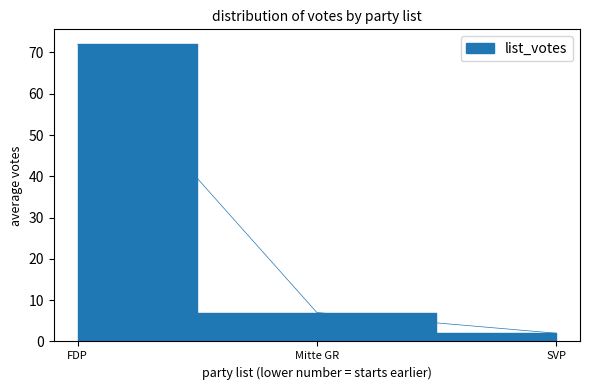

Reading left to right, extract all data points from this chart.

FDP=72	Mitte GR=7	SVP=2